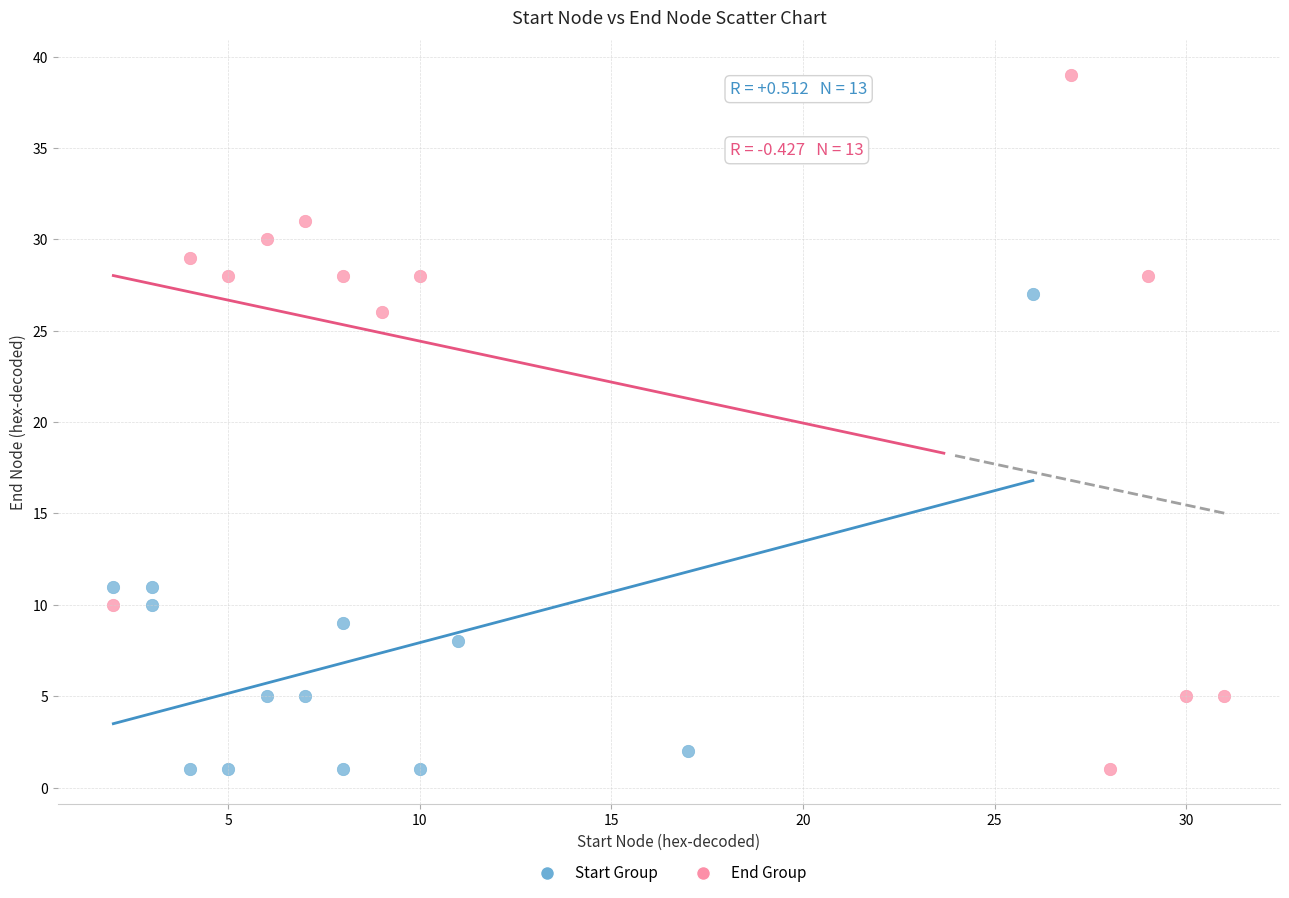

Which series contains the highest Y value?

End Group